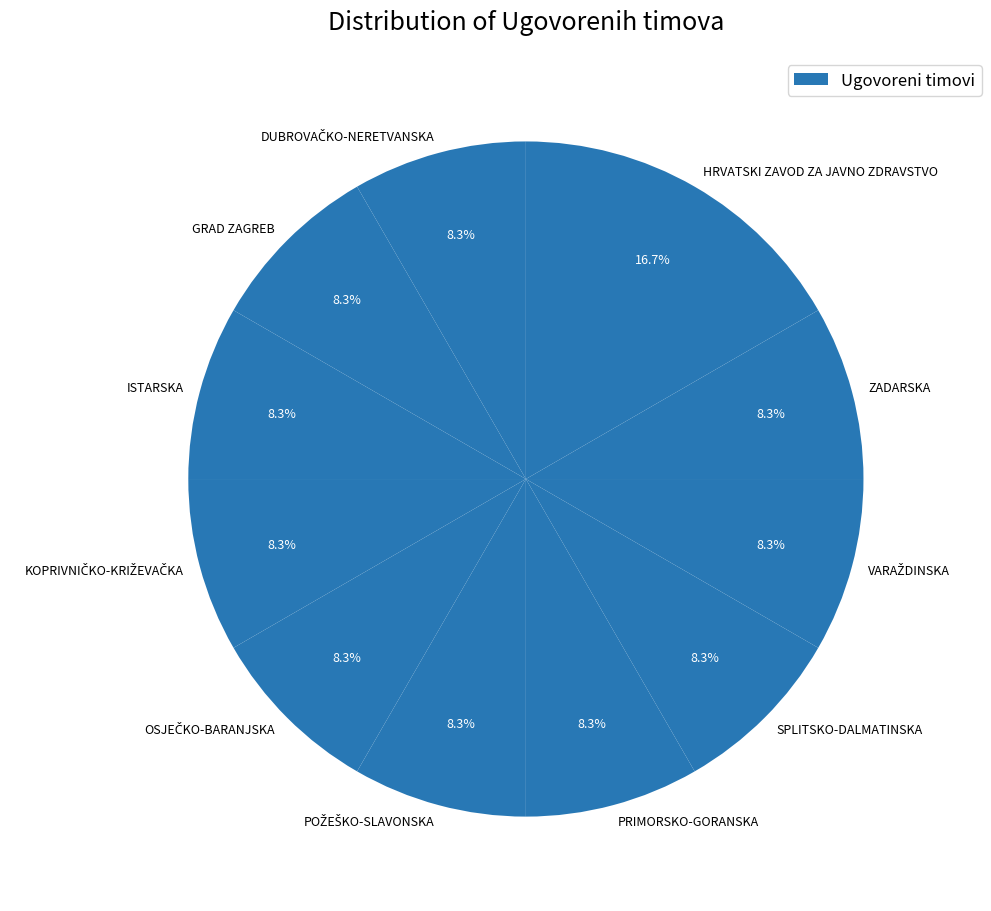

What percentage is NOT represented by ISTARSKA?

91.7%